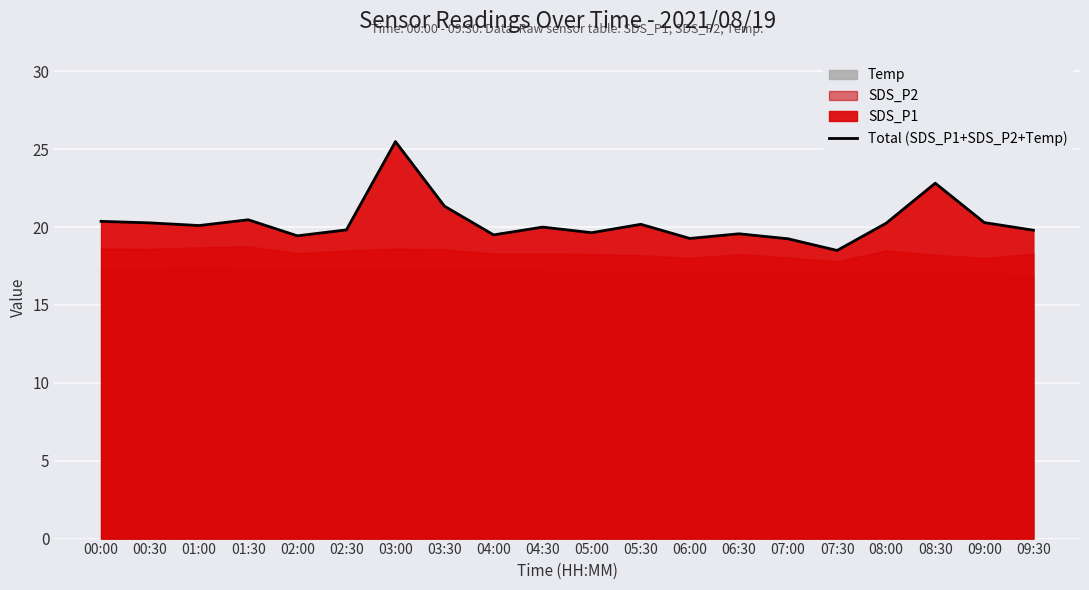

True or false: the data shows 11.8 at 00:00.

False